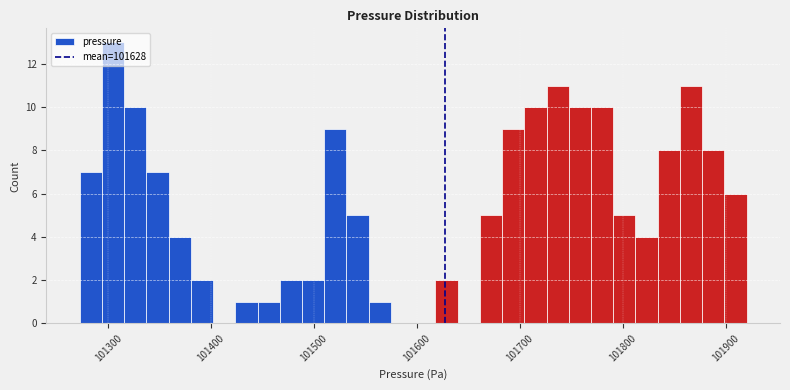

Read against the x-axis, roughly where is the centre of the tallest bar?

101300